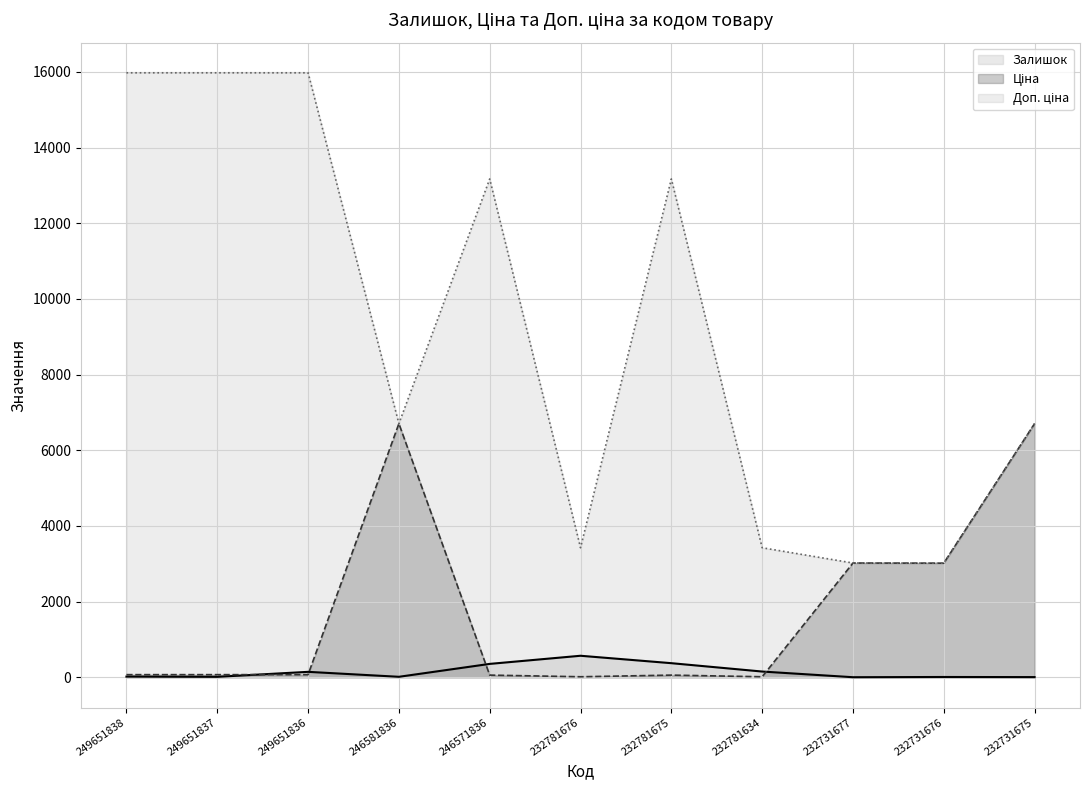

What is the average value of the Залишок series?

151.0